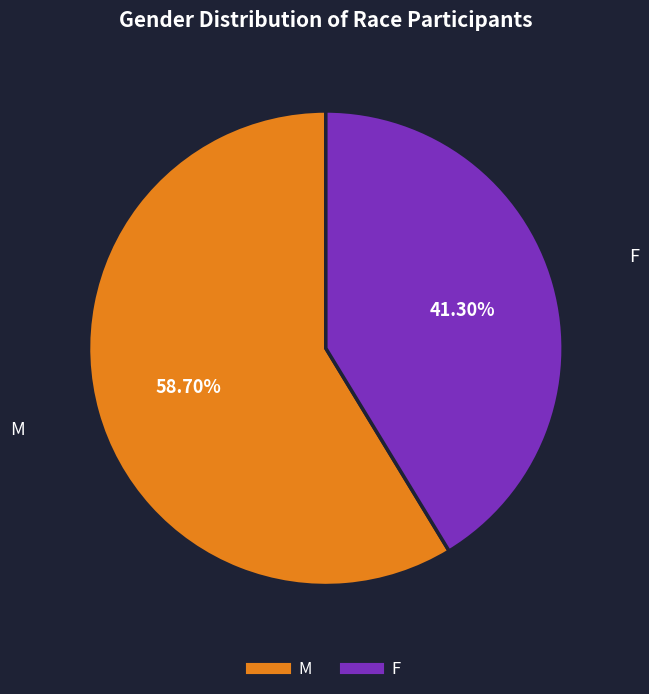

To the nearest percent, what portion does M represent?

59%